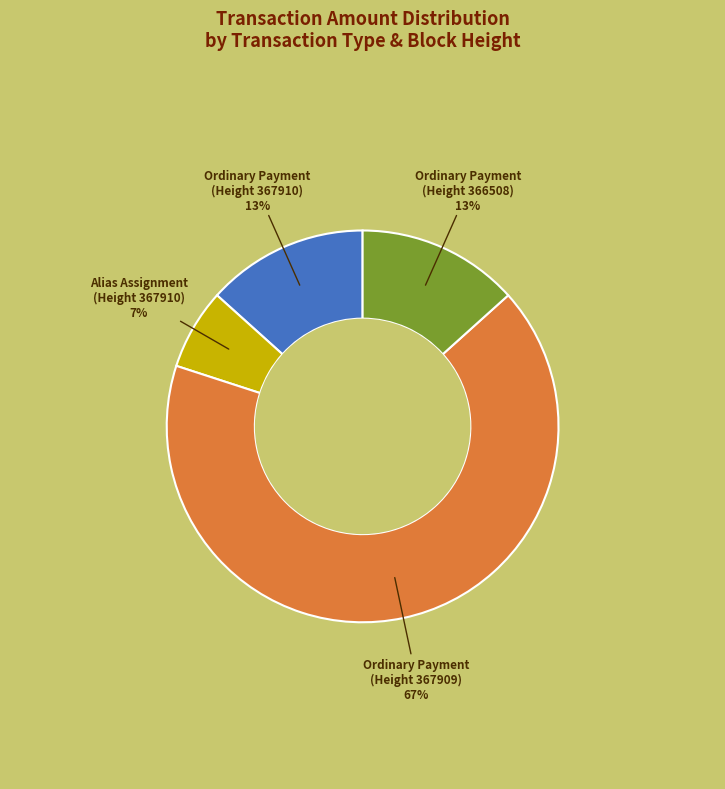

Which category accounts for the majority?

Ordinary Payment (Height 367909)